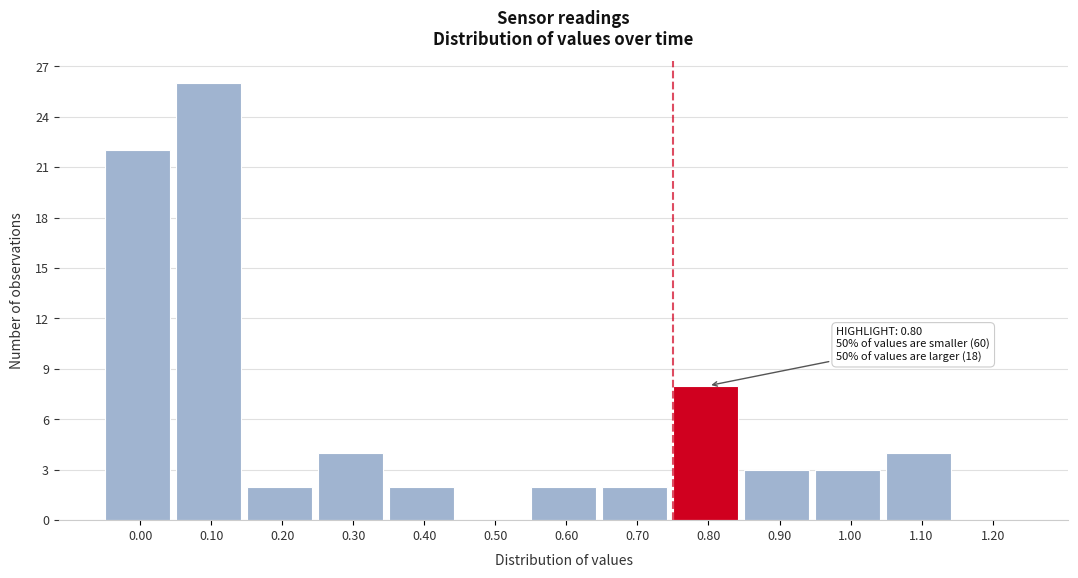

Reading left to right, what are all the values shown in this chart?

0.00=22	0.10=26	0.20=2	0.30=4	0.40=2	0.50=0	0.60=2	0.70=2	0.80=8	0.90=3	1.00=3	1.10=4	1.20=0